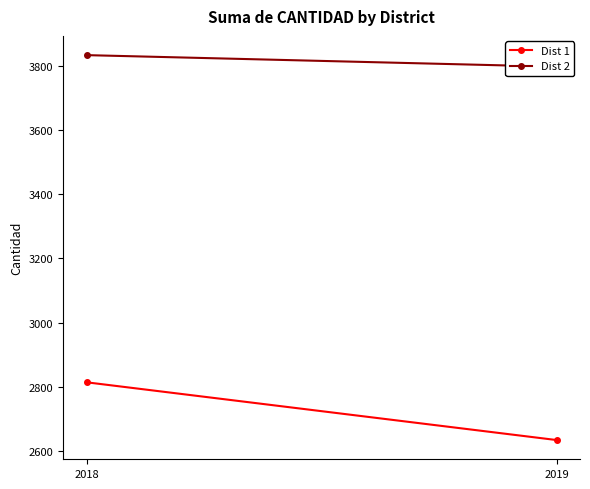

Which category has the highest value in the Dist 2 series?

2018